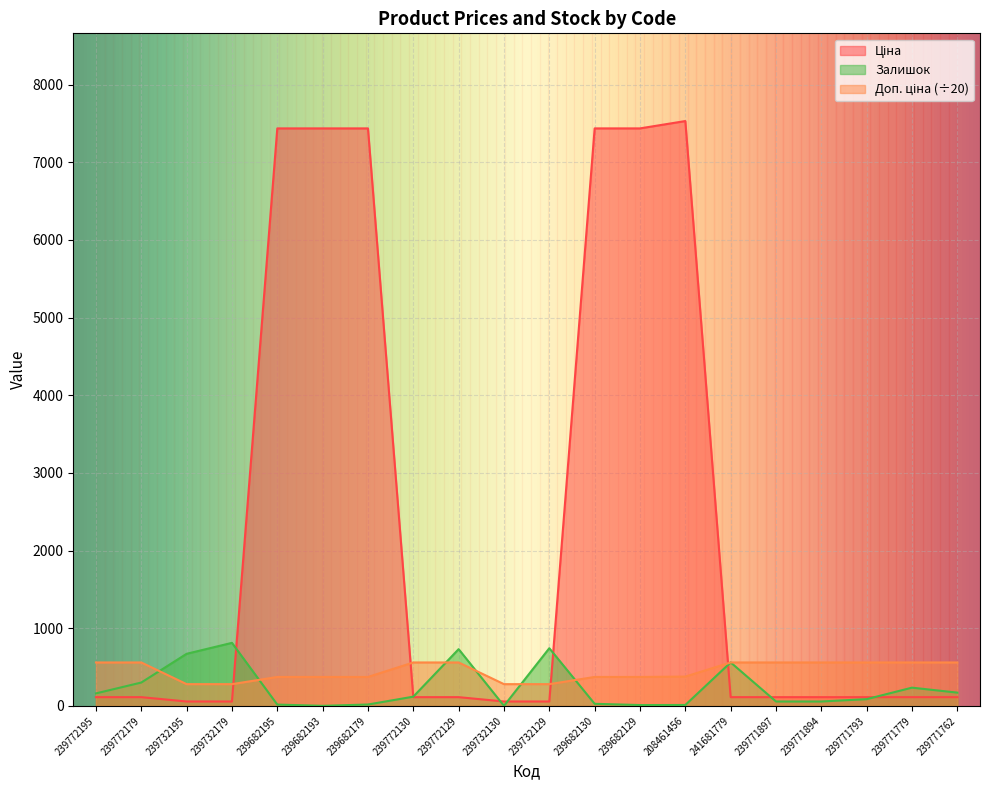

The value of Доп. ціна at 239772129 is 558.5. True or false?

True